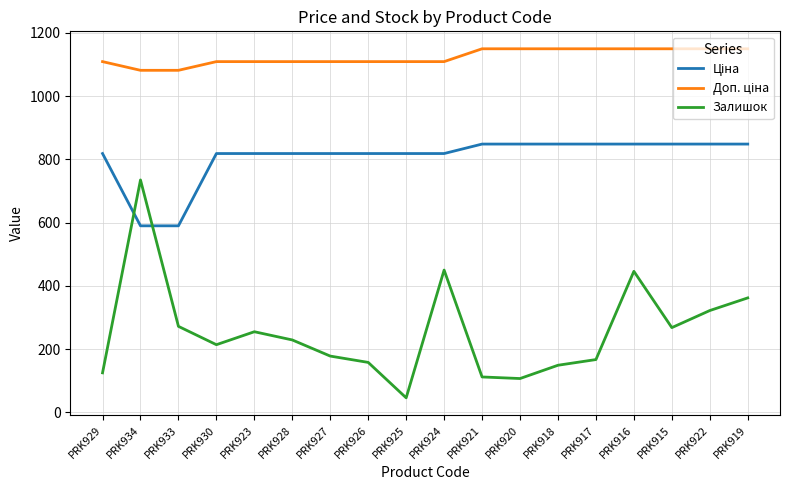

What is the total value across all series at PRK918?

2147.2